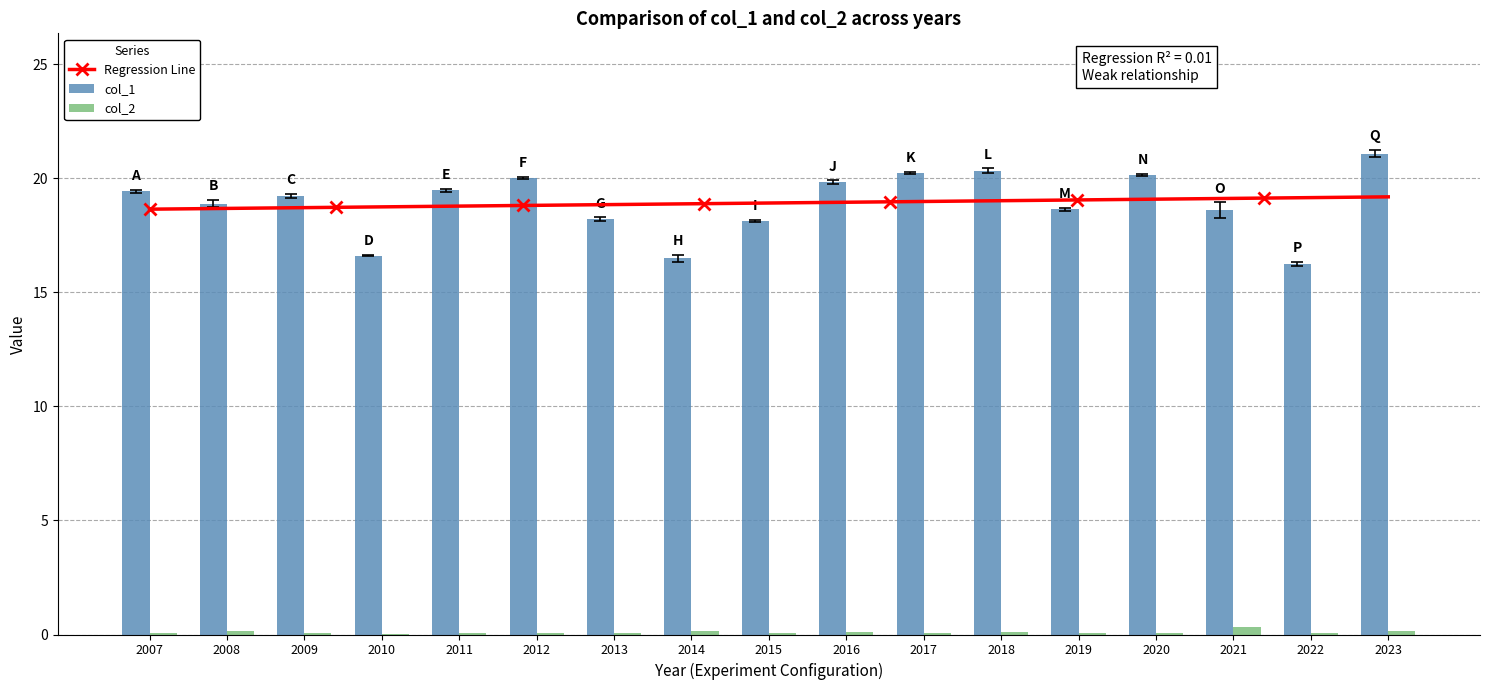

How many groups of bars are there?

17